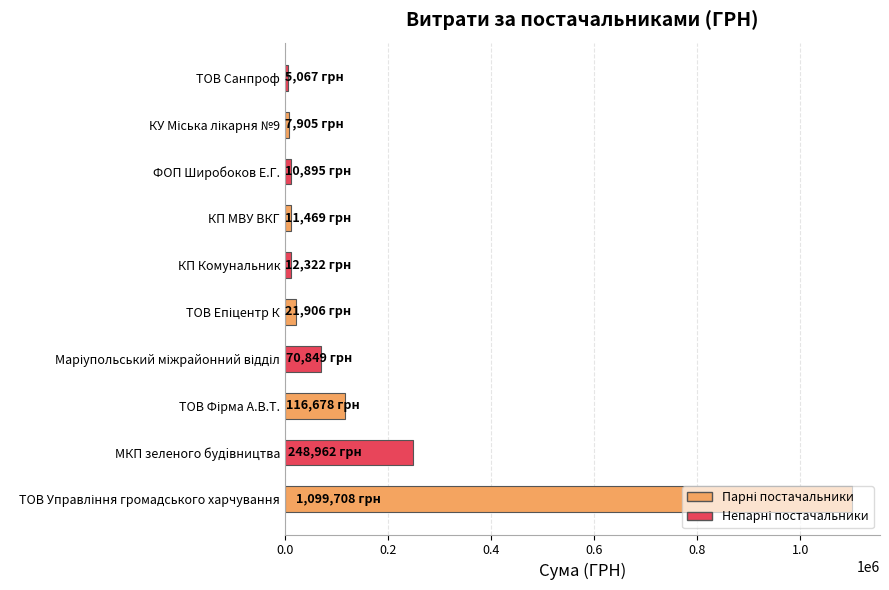

What is the greatest value displayed?

1099708.4